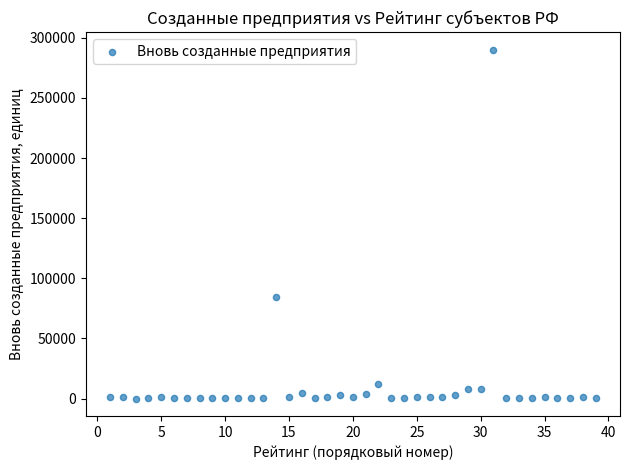

What Y value in the scatter plot is closest to 145186?

84810